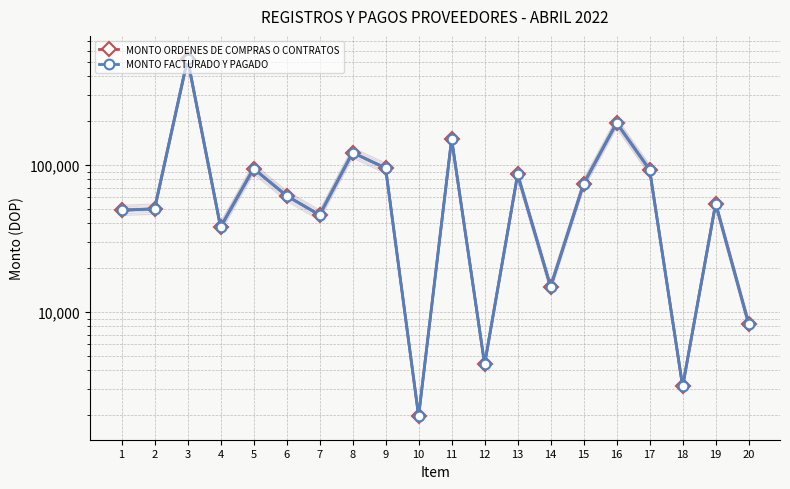

Rank the categories by MONTO FACTURADO Y PAGADO value from lowest to highest.

10, 18, 12, 20, 14, 4, 7, 1, 2, 19, 6, 15, 13, 17, 5, 9, 8, 11, 16, 3